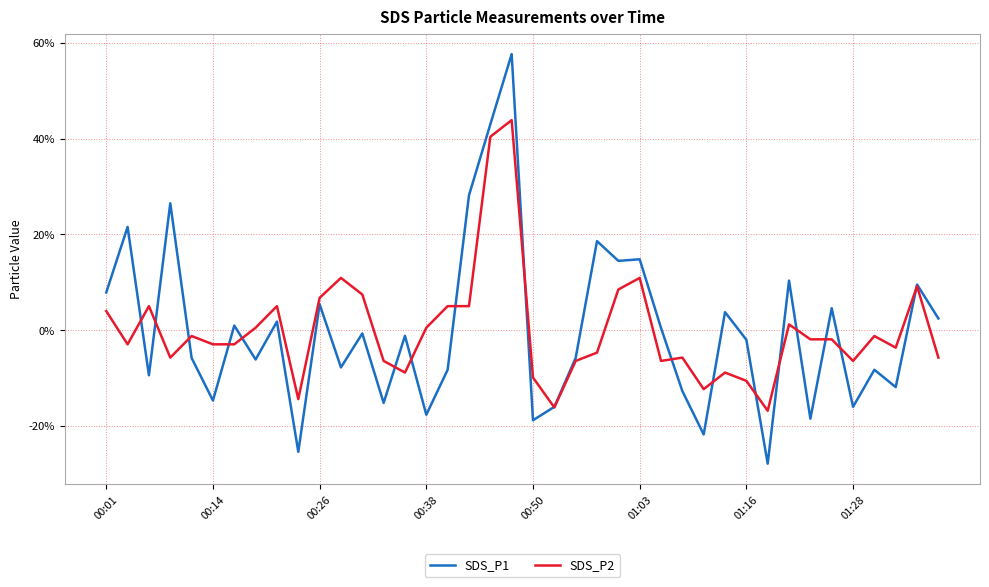

How many categories are shown in the chart?

40